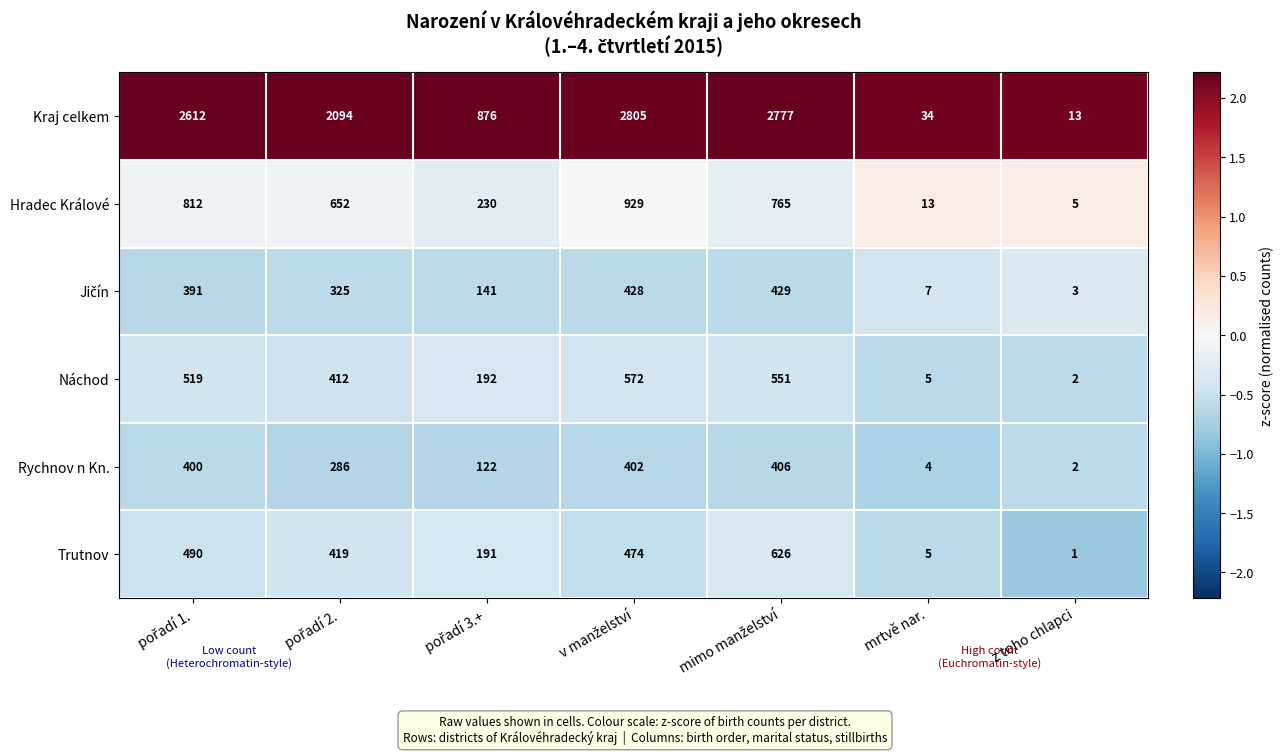

What is the approximate value of Náchod at mrtvě nar.?

5